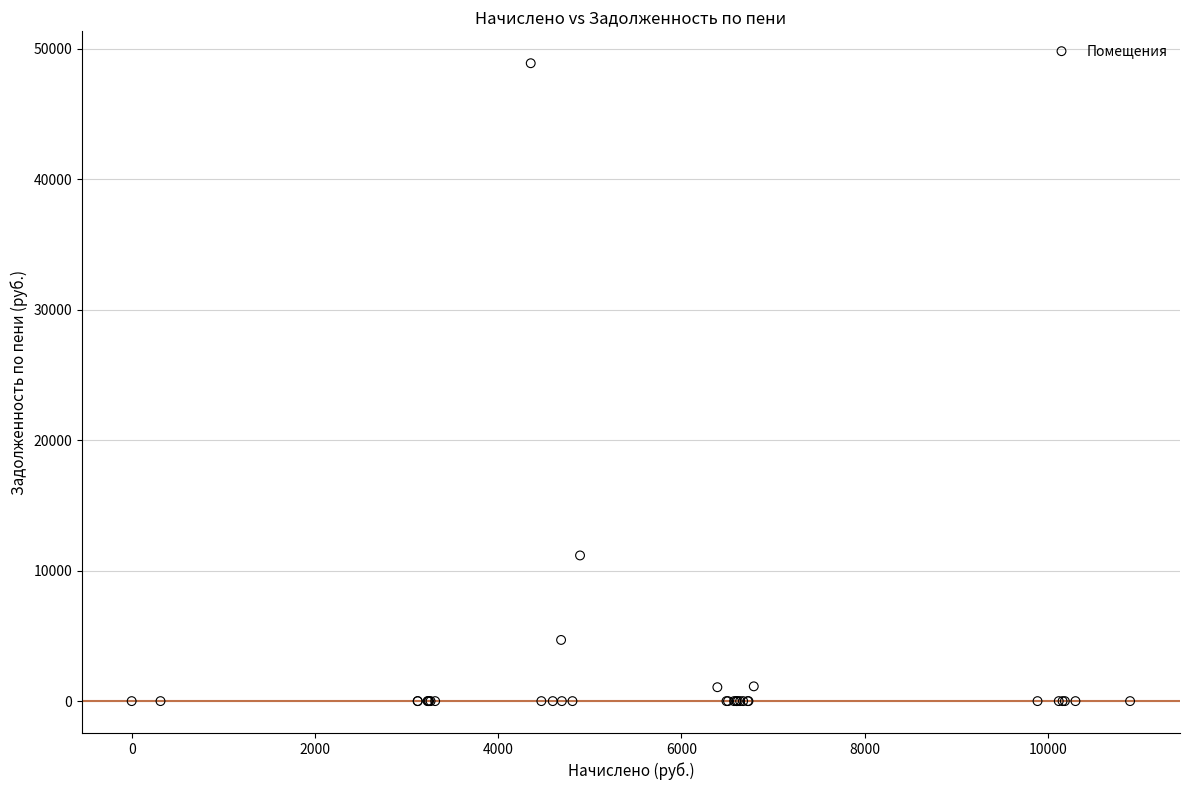

What Y value in the scatter plot is closest to 24437?

11161.6